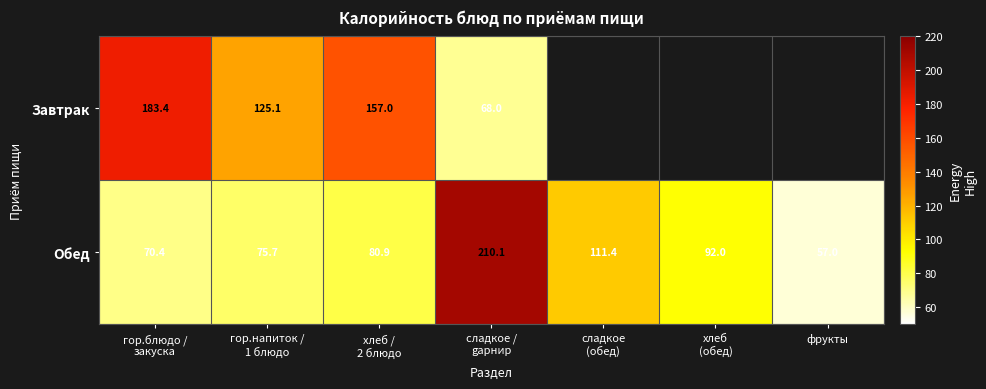

Is it true that Обед equals 57.0 at фрукты?

True